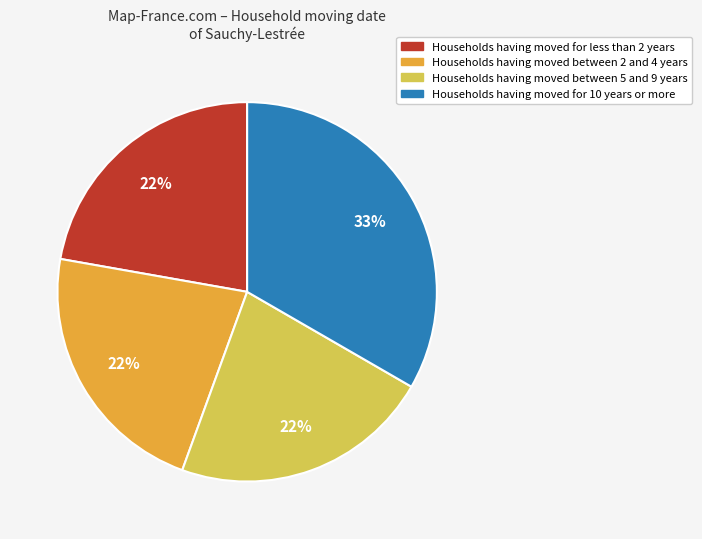

To the nearest percent, what is the combined percentage of Households having moved for less than 2 years and Households having moved for 10 years or more?

56%